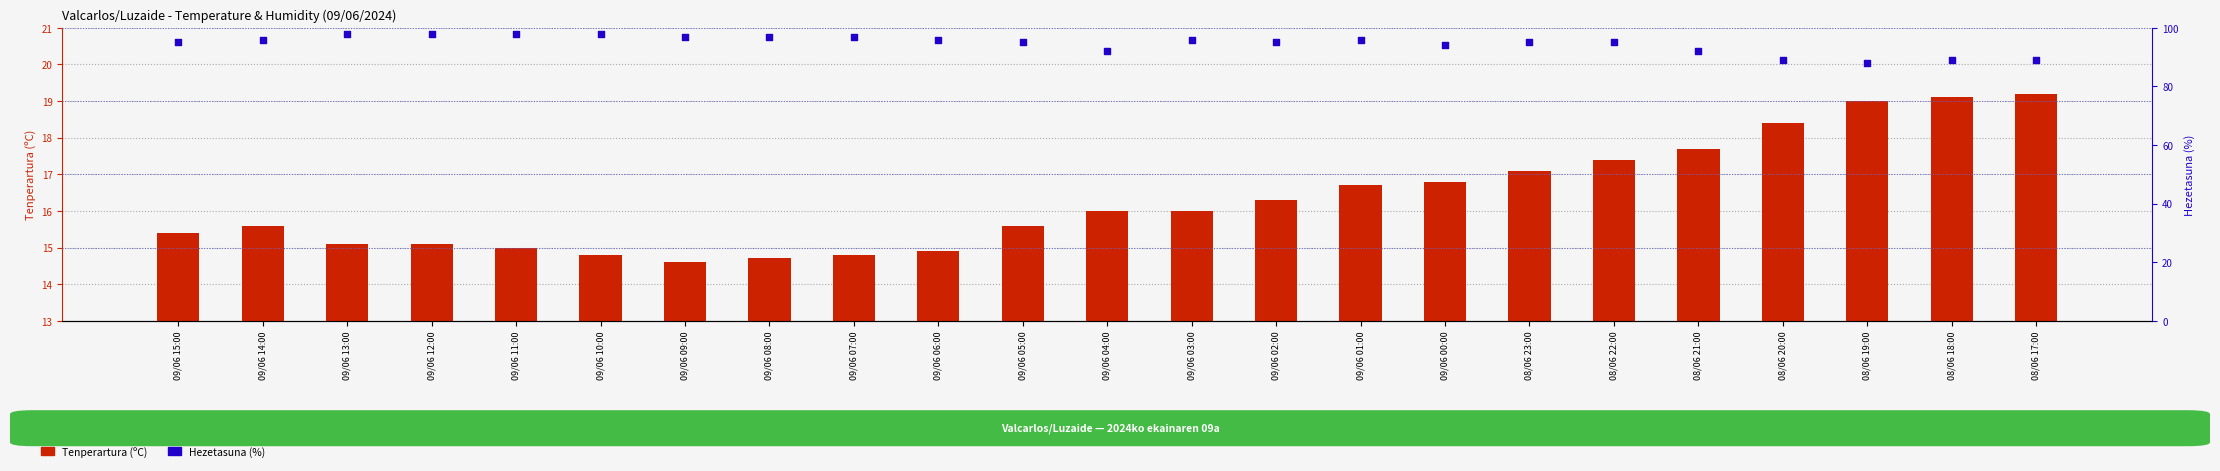

At which category is the sum across all series the highest?

09/06 13:00